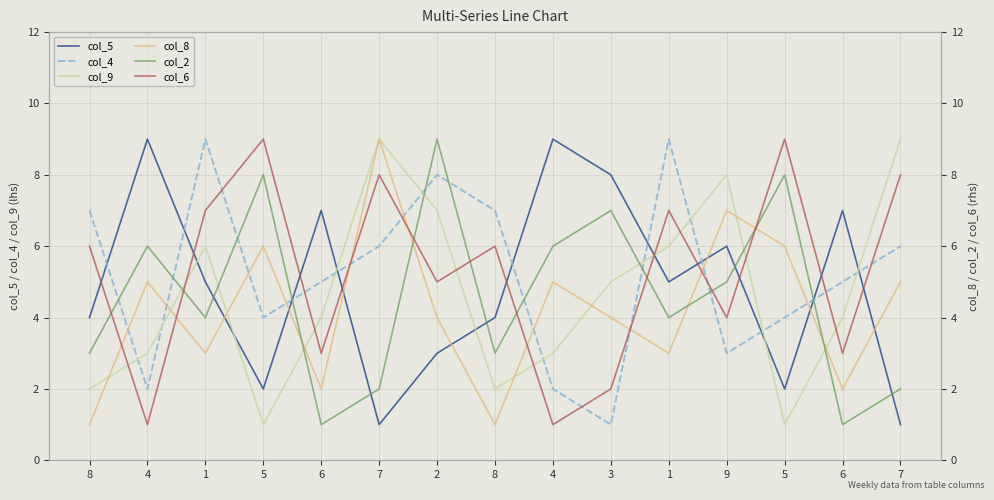

What is the sum of the col_2 values at 5 and 2?

17